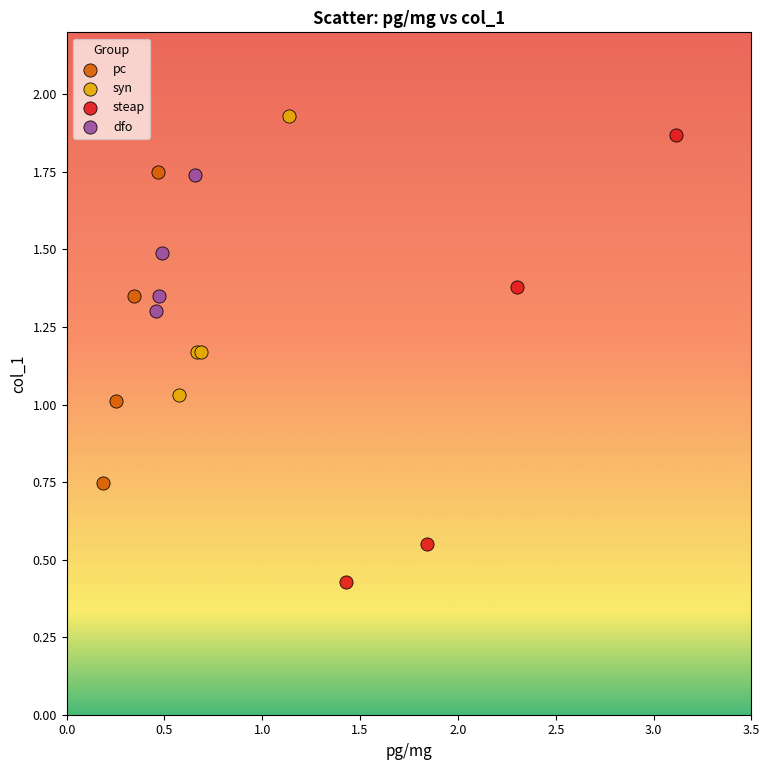

Which series has the largest Y range (max minus min)?

steap